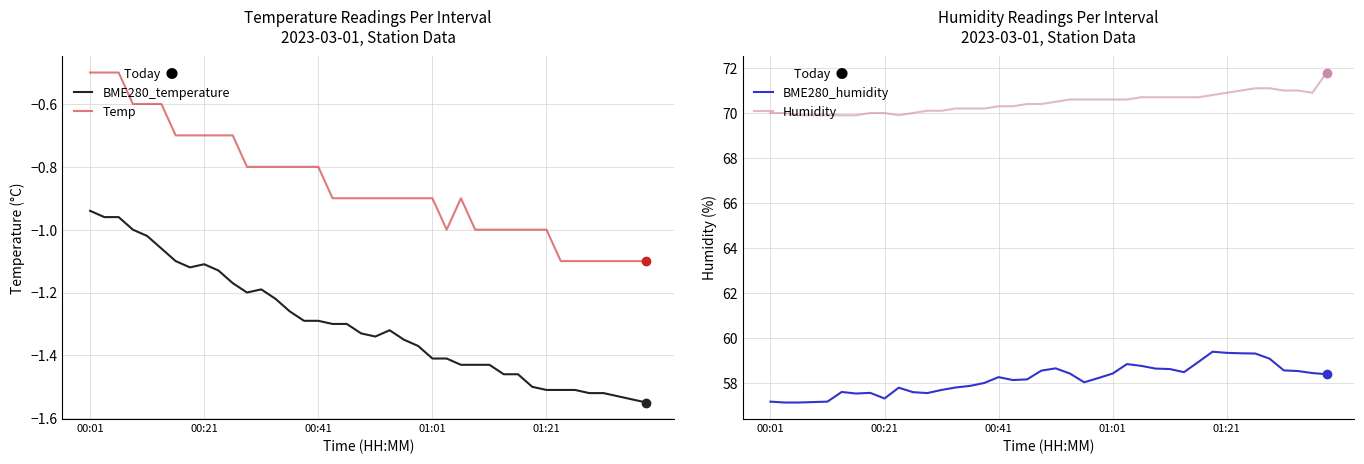

True or false: Humidity and BME280_temperature intersect in this chart.

False